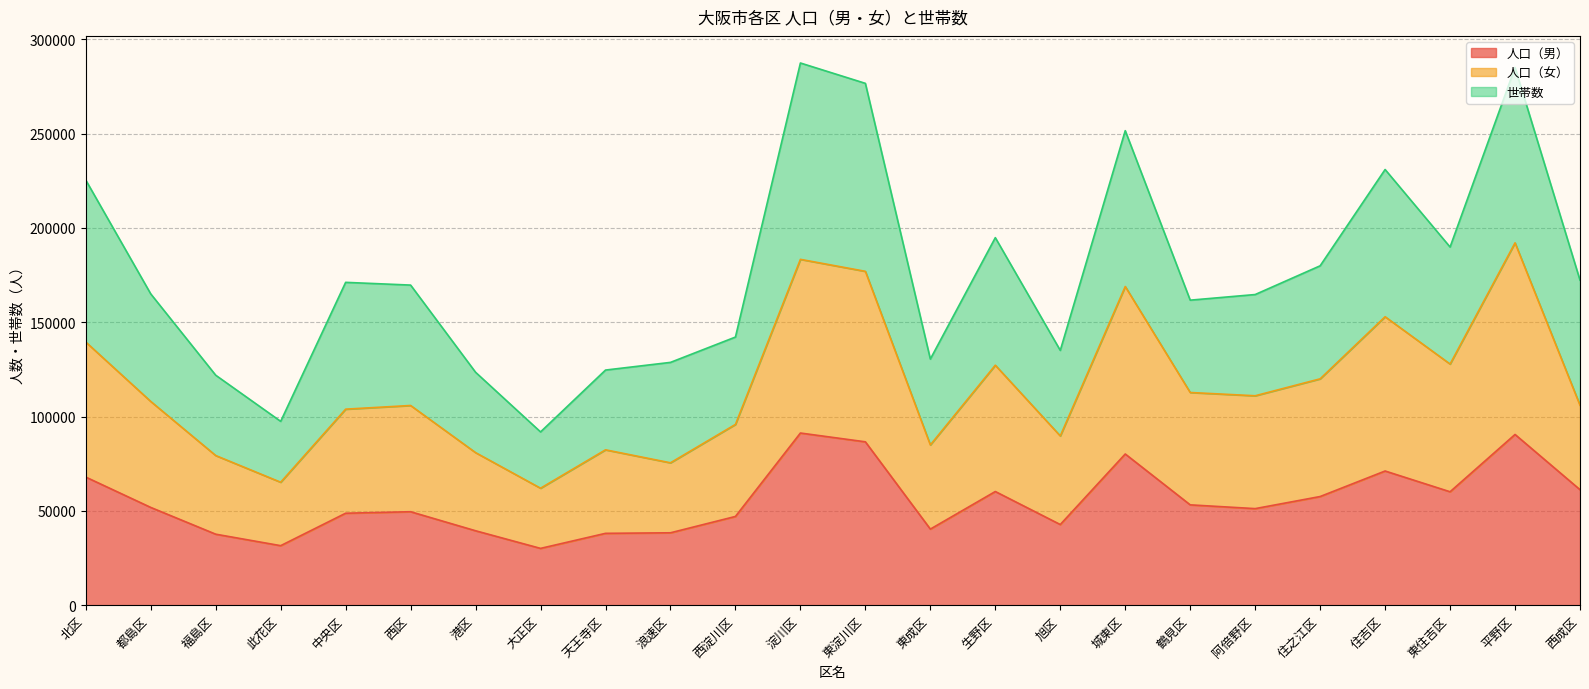

What is the total value across all series at 東淀川区?

276660